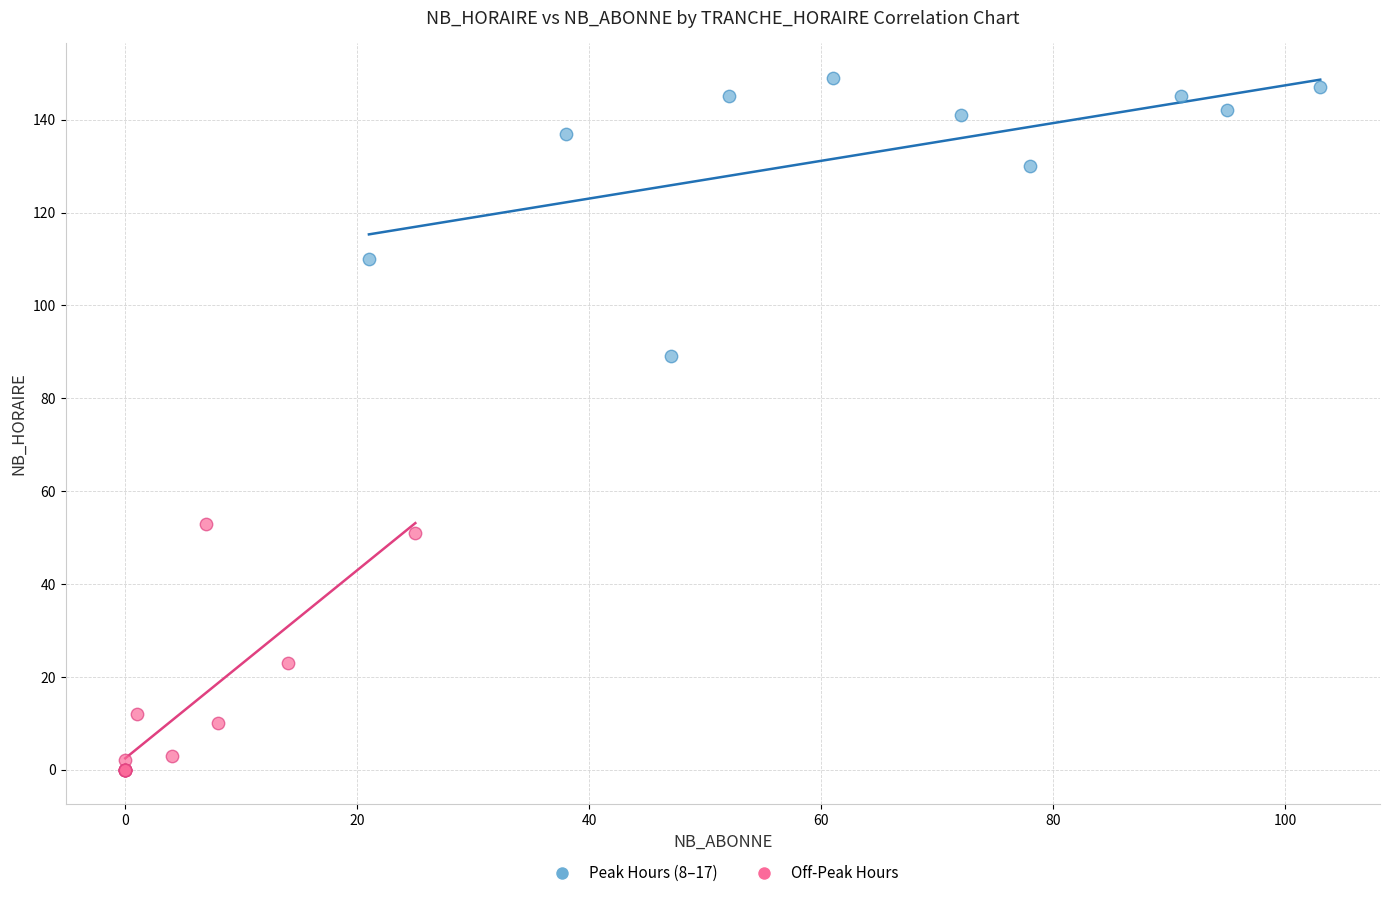

Which series reaches the maximum Y coordinate?

Peak Hours (8–17)